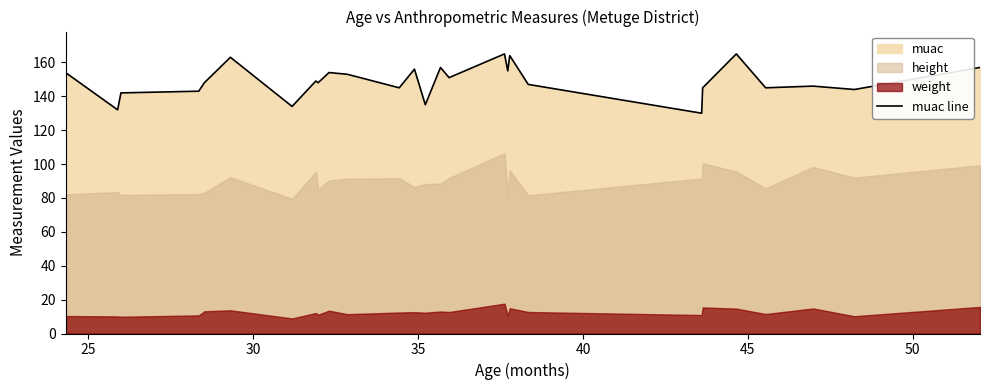

True or false: the data has more than 2 interior local peaks.

True